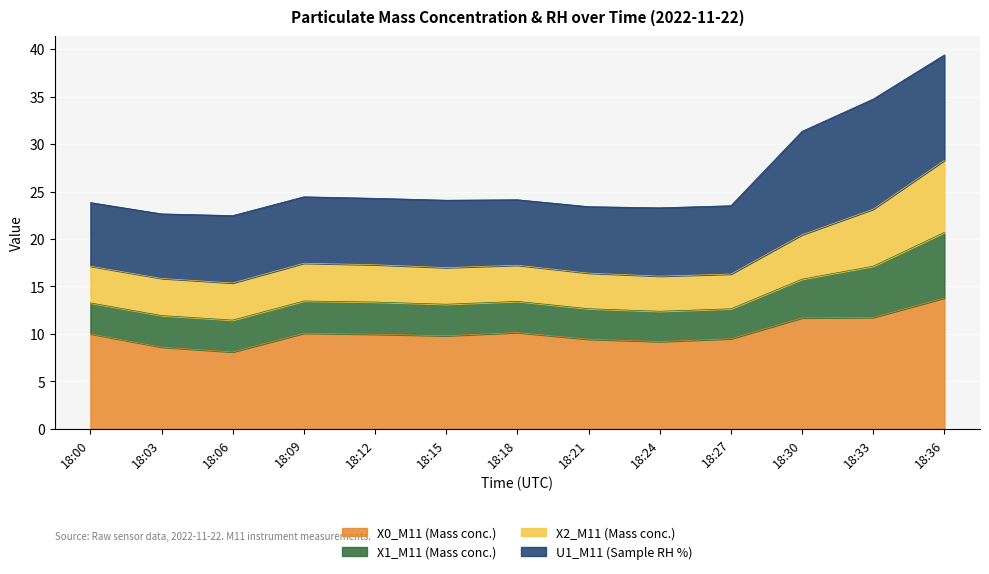

What is the sum of all X0_M11 (Mass conc.) values?

132.1